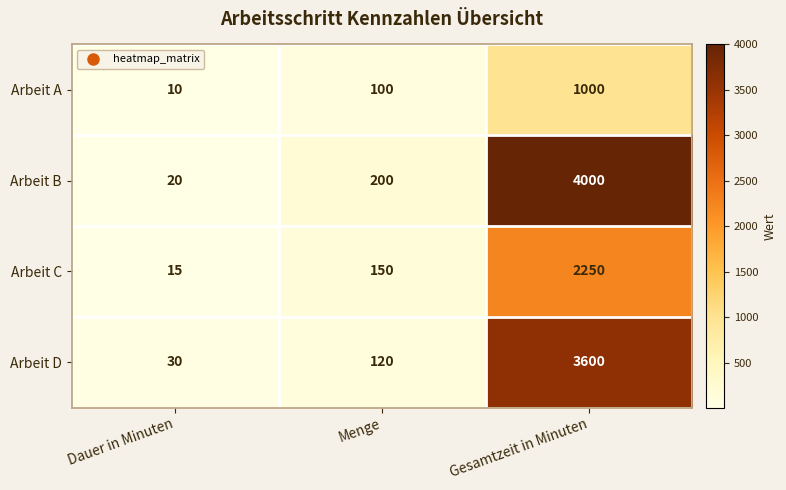

True or false: Arbeit B has a value of 4000 at Gesamtzeit in Minuten.

True